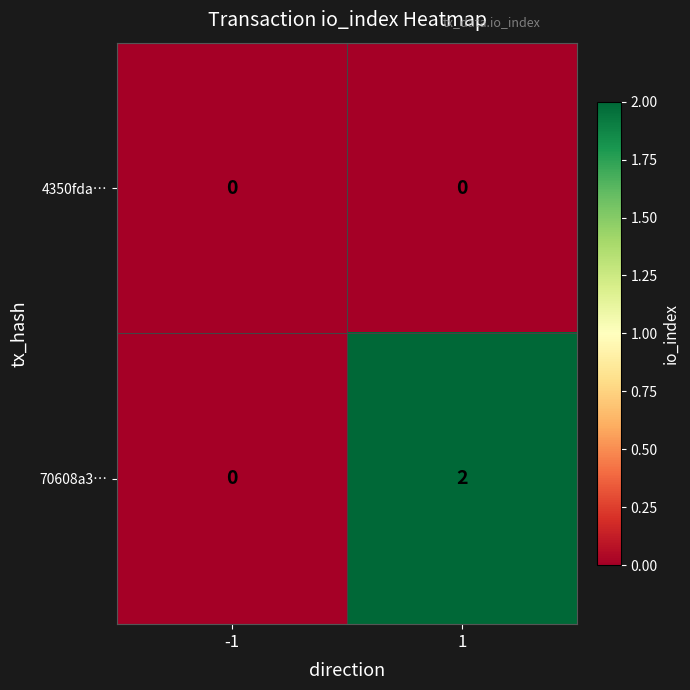

The value of 70608a3… at -1 is 1. True or false?

False